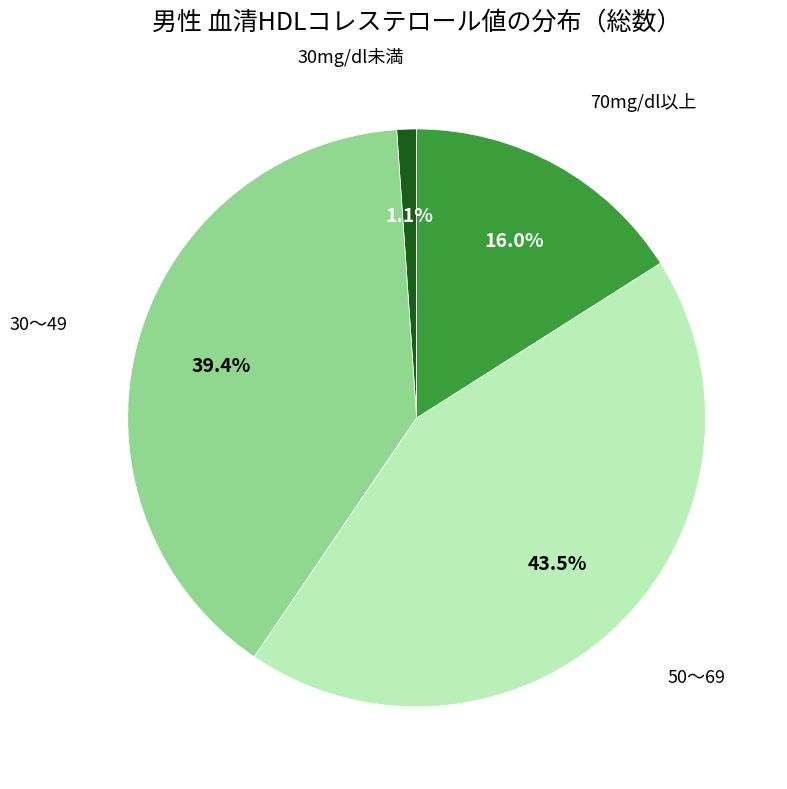

Is there any slice that represents more than half of the pie?

No